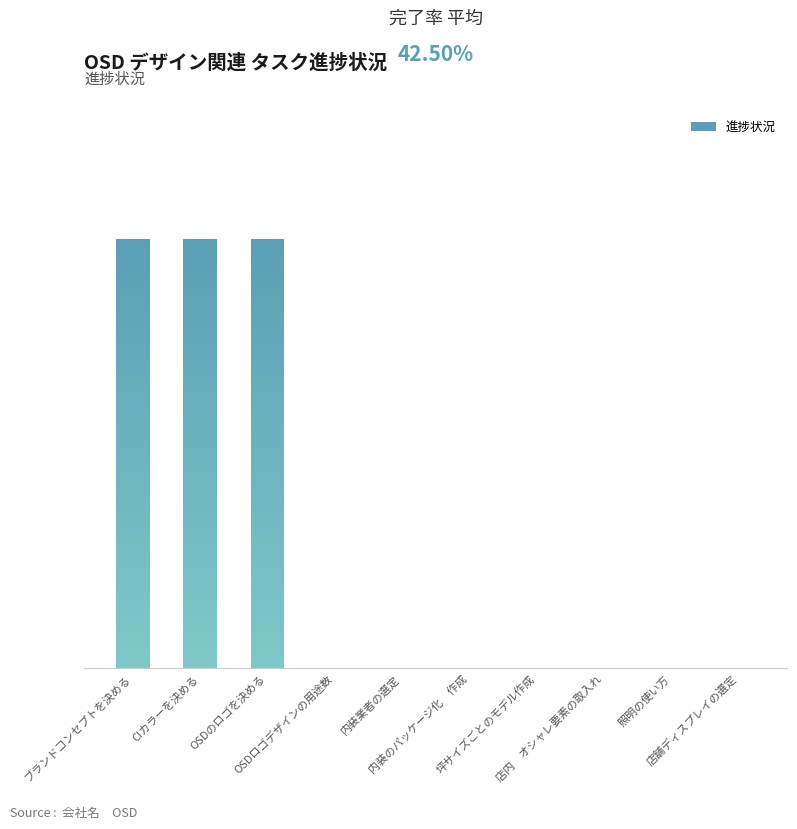

Which category has the lowest value across all series?

OSDロゴデザインの用途数